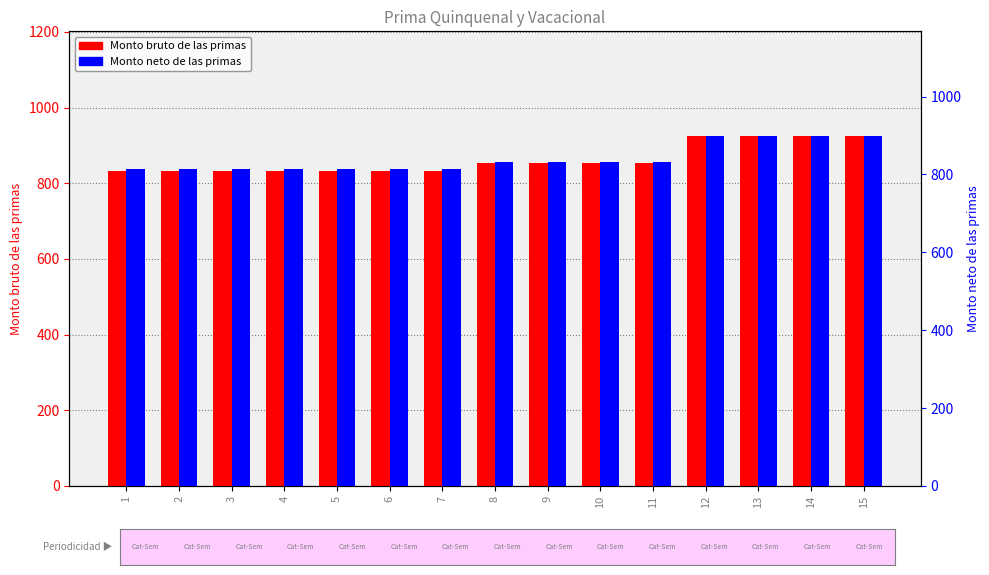

What is the highest value of the Monto bruto de las primas series?

924.1